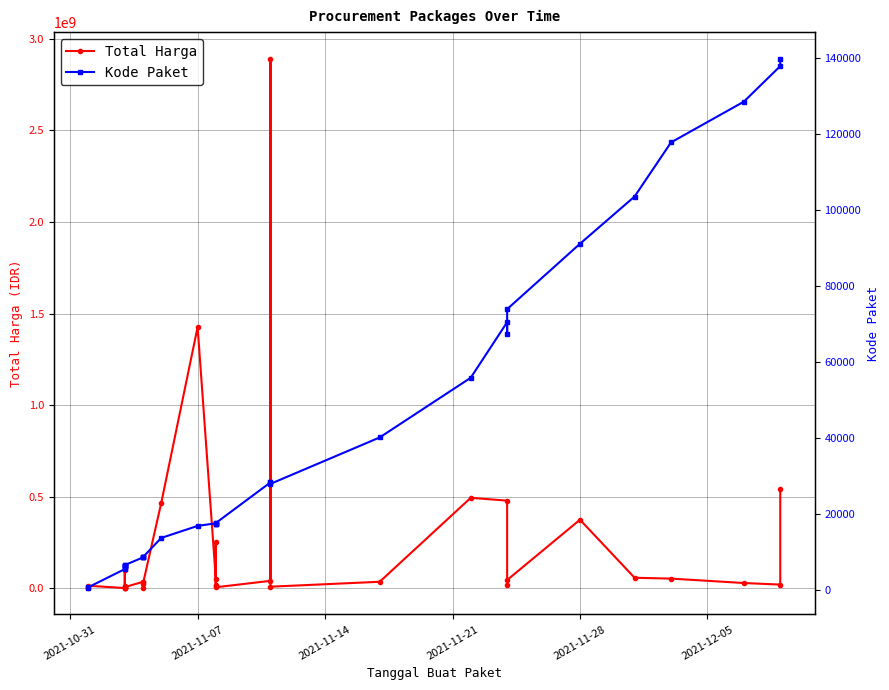

The Kode Paket series shows 1263 at 2021-11-14. True or false?

False